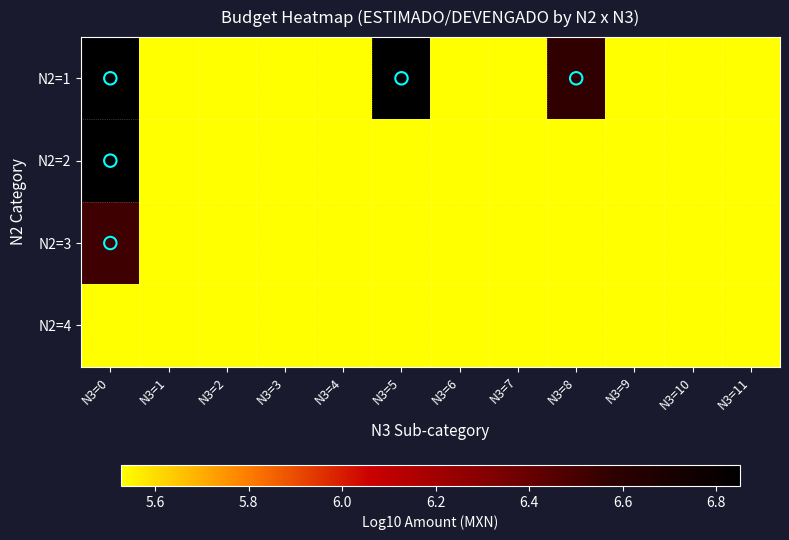

Reading left to right, what are all the values shown in this chart?

N2=1: N3=0=6.9	N3=1=5.5	N3=2=5.5	N3=3=5.5	N3=4=5.5	N3=5=6.9	N3=6=5.5	N3=7=5.5	N3=8=6.6	N3=9=5.5	N3=10=5.5	N3=11=5.5
N2=2: N3=0=6.9	N3=1=5.5	N3=2=5.5	N3=3=5.5	N3=4=5.5	N3=5=5.5	N3=6=5.5	N3=7=5.5	N3=8=5.5	N3=9=5.5	N3=10=5.5	N3=11=5.5
N2=3: N3=0=6.5	N3=1=5.5	N3=2=5.5	N3=3=5.5	N3=4=5.5	N3=5=5.5	N3=6=5.5	N3=7=5.5	N3=8=5.5	N3=9=5.5	N3=10=5.5	N3=11=5.5
N2=4: N3=0=5.5	N3=1=5.5	N3=2=5.5	N3=3=5.5	N3=4=5.5	N3=5=5.5	N3=6=5.5	N3=7=5.5	N3=8=5.5	N3=9=5.5	N3=10=5.5	N3=11=5.5